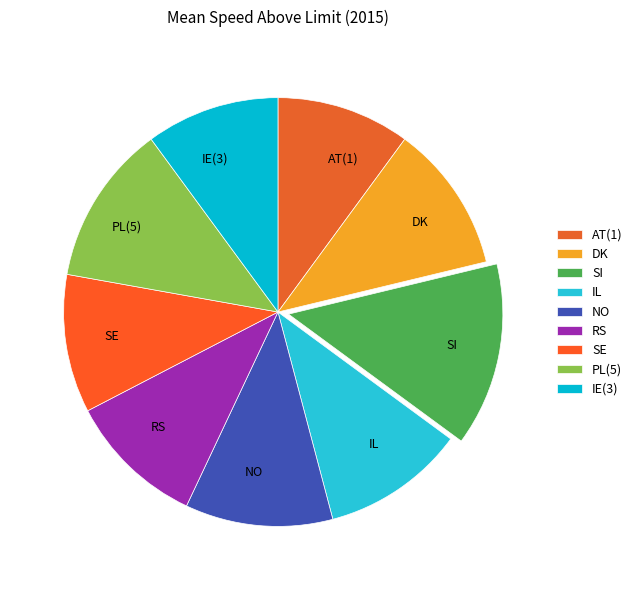

Combined, do RS and DK account for over 50%?

No